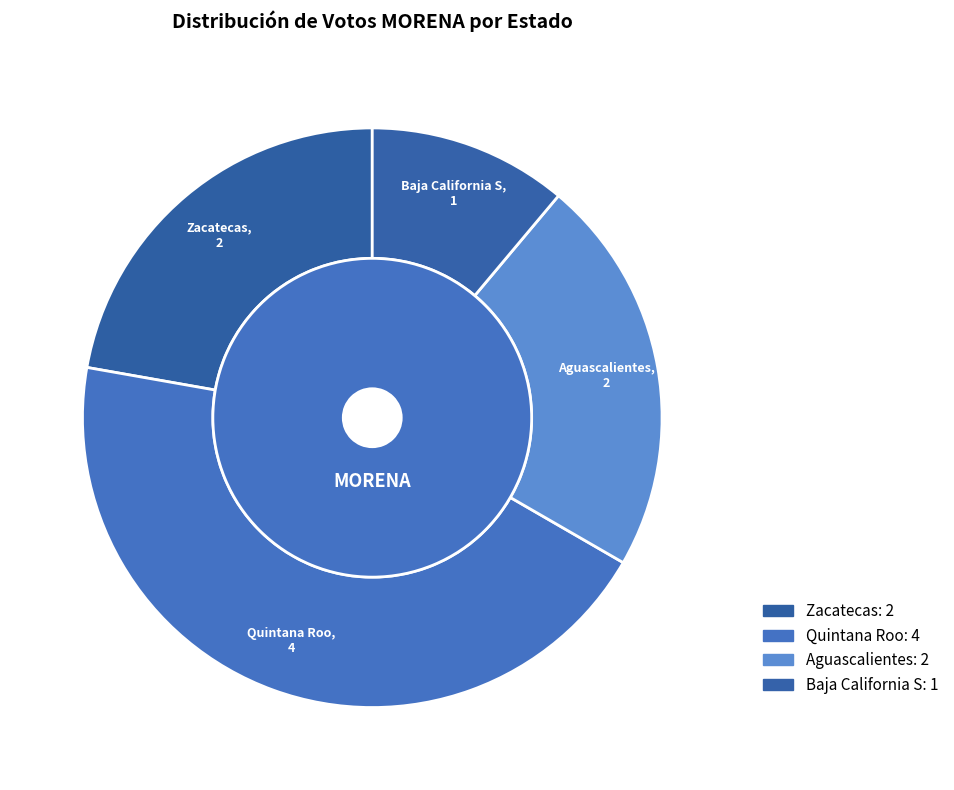

Which category has the biggest portion of the pie?

Quintana Roo